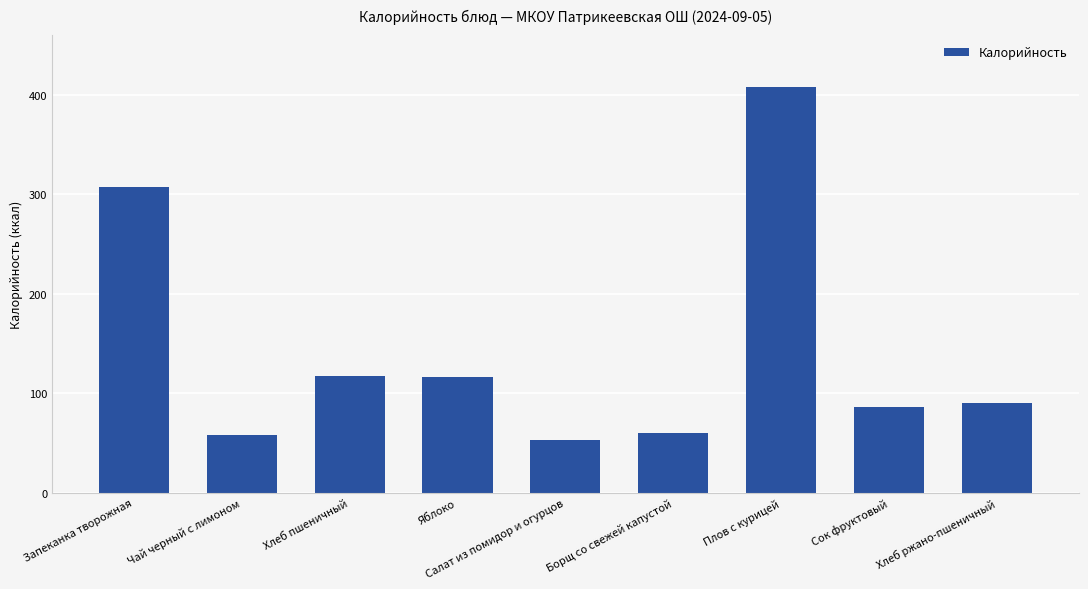

What is the minimum value shown in the chart?

52.7